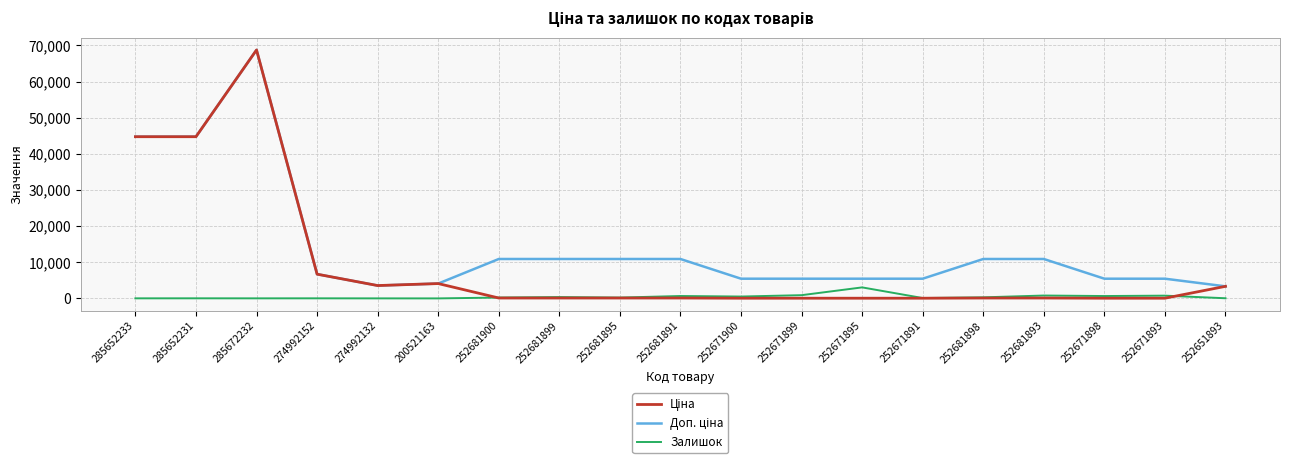

What is the greatest value displayed?

68732.9